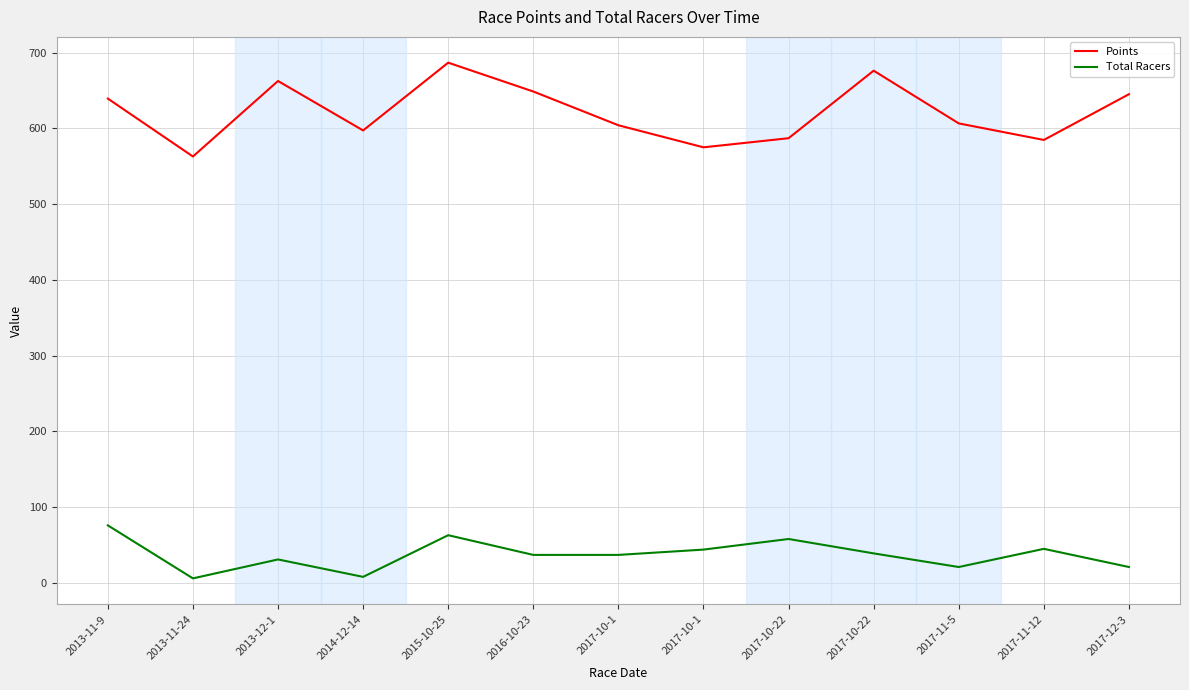

How many lines are shown in the chart?

2